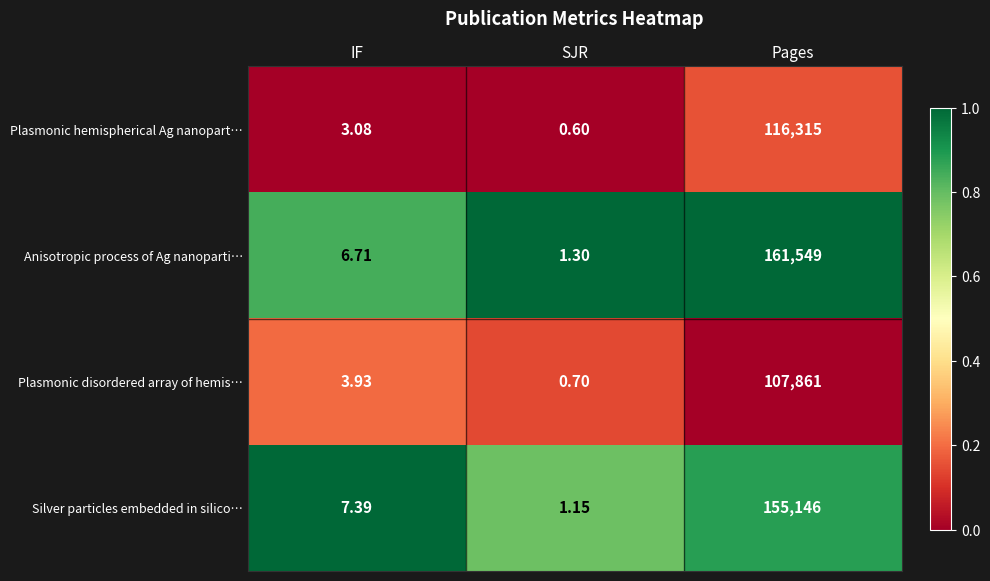

Which label corresponds to the largest value in the chart?

Pages